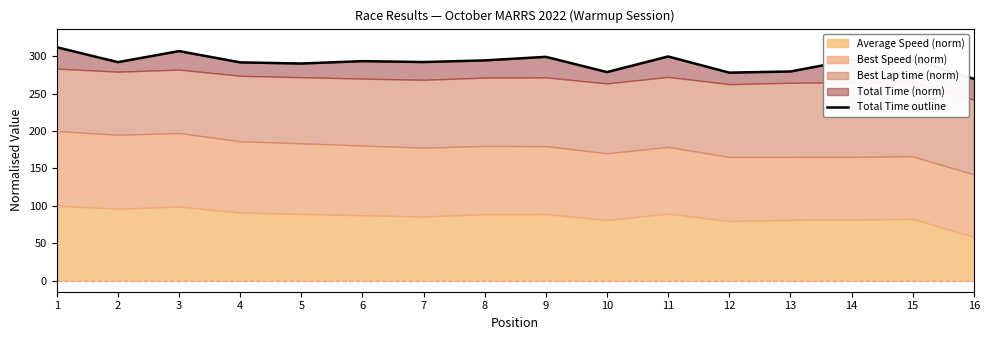

What is the change in value from 3 to 12?

-28.8